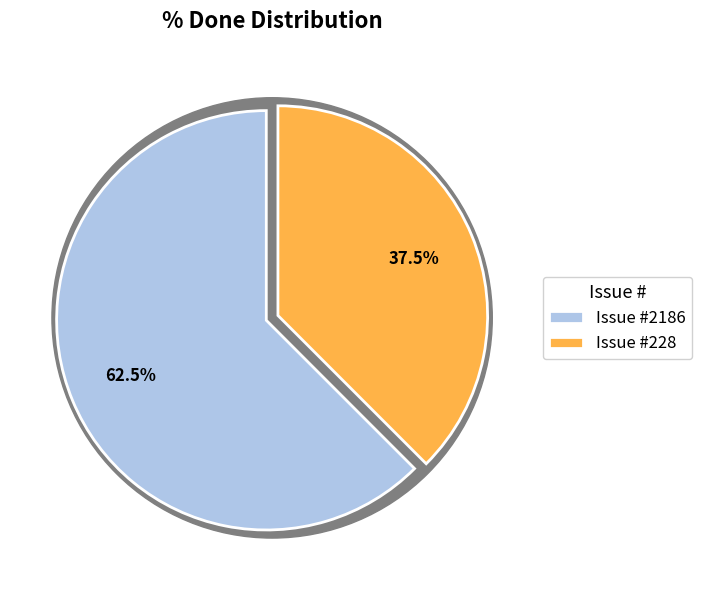

Which category accounts for the majority?

2186